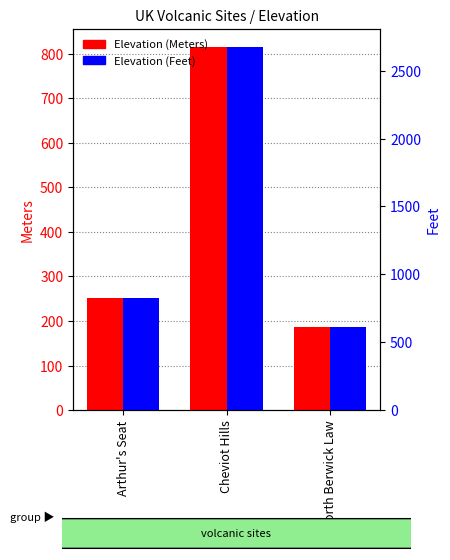

What position from the right is North Berwick Law?

1